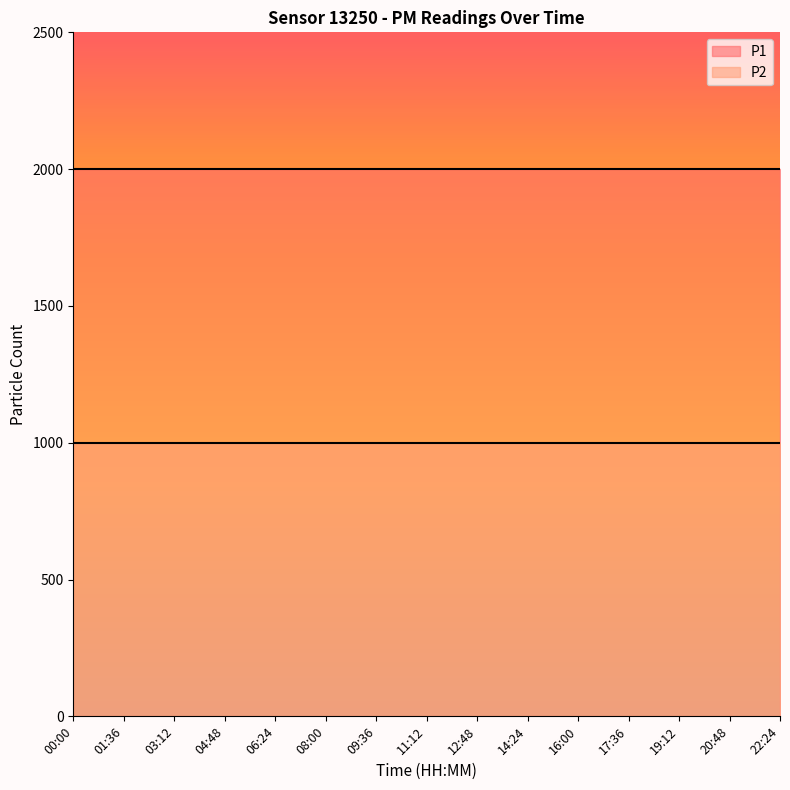

Which category has the lowest value in the P1 series?

00:00